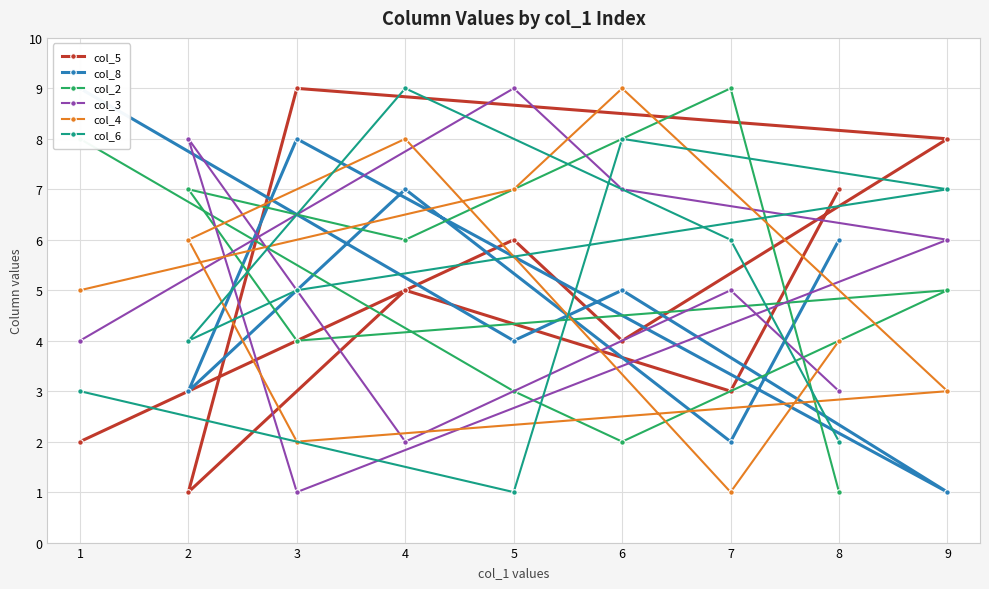

How many col_8 values are between 3 and 7?

5